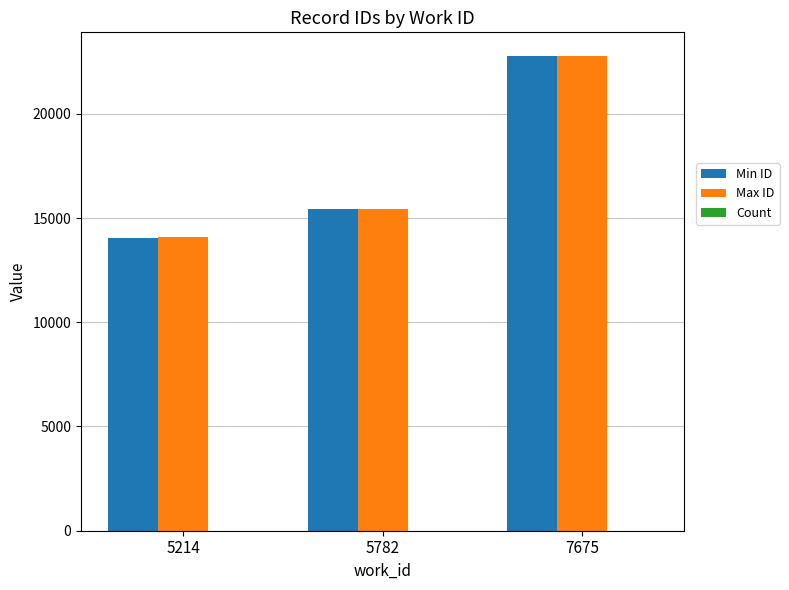

At which category is the sum across all series the highest?

7675